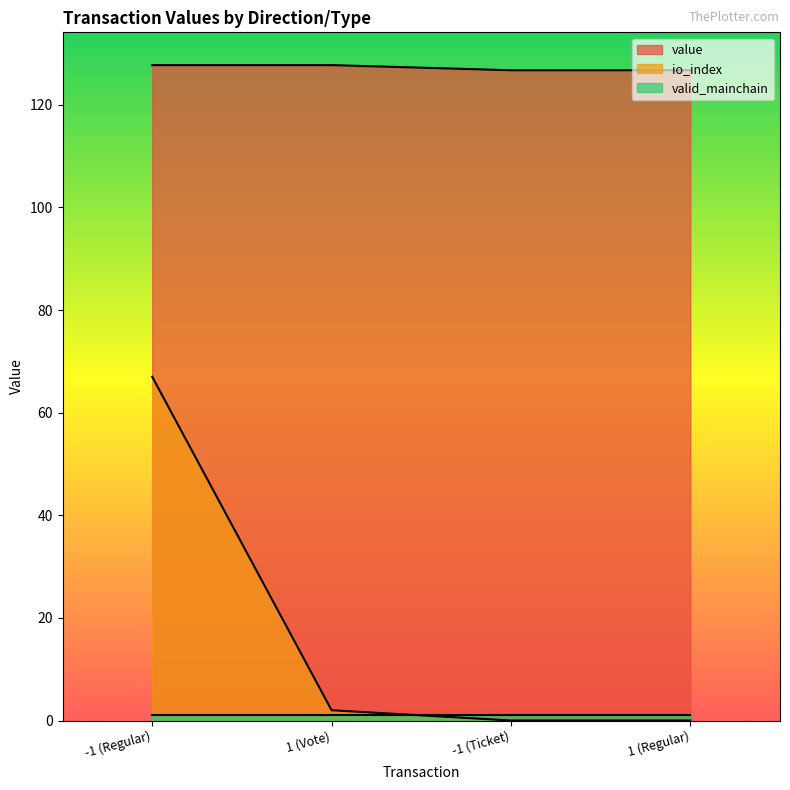

True or false: io_index and value cross at least once.

False